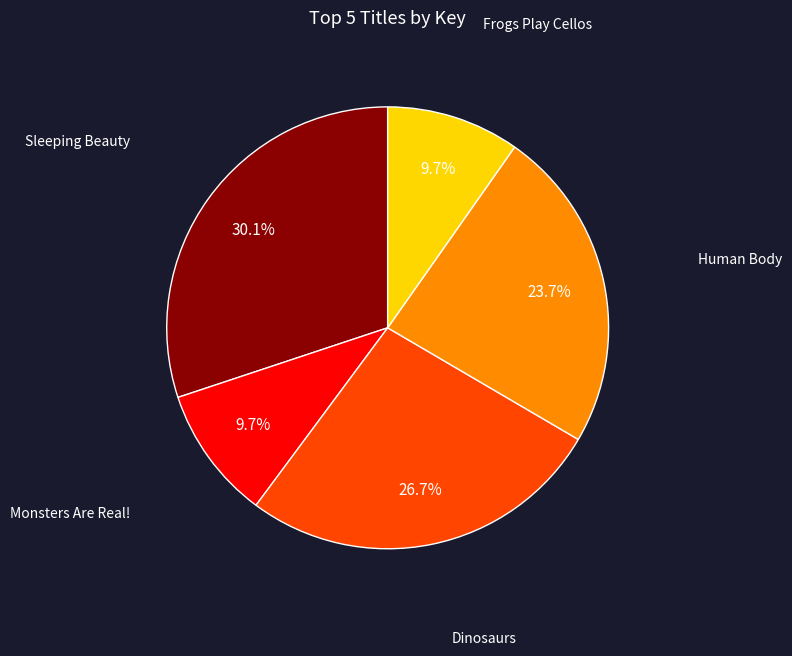

Does any single category account for the majority?

No